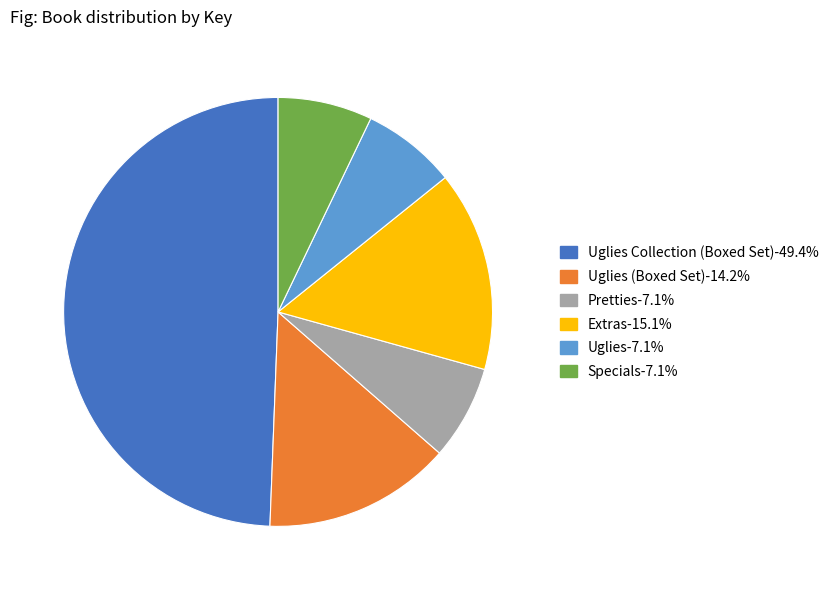

Is there any slice that represents more than half of the pie?

No